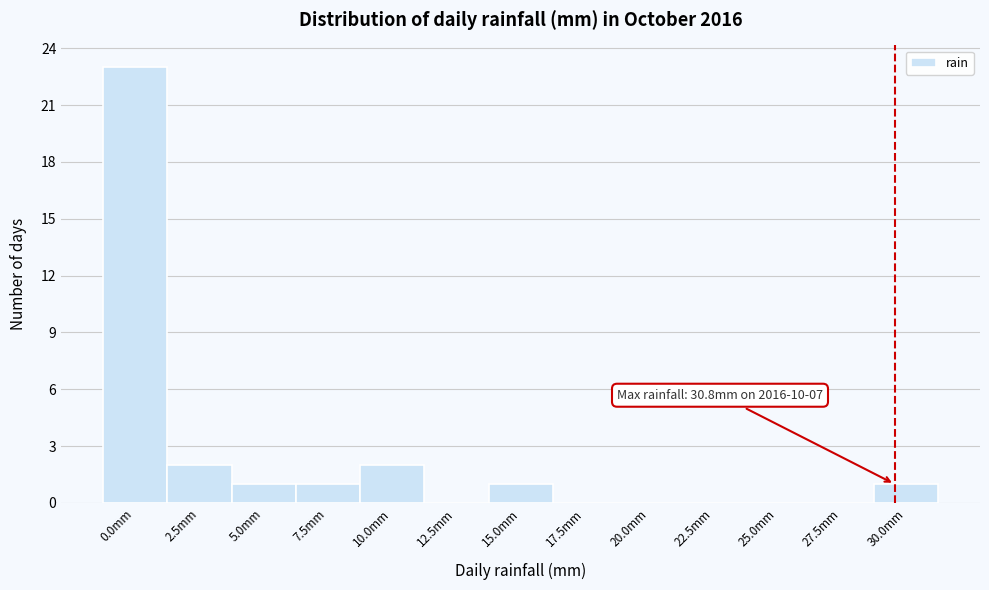

Reading left to right, list all the values displayed in this chart.

0.0mm=23	2.5mm=2	5.0mm=1	7.5mm=1	10.0mm=2	12.5mm=0	15.0mm=1	17.5mm=0	20.0mm=0	22.5mm=0	25.0mm=0	27.5mm=0	30.0mm=1